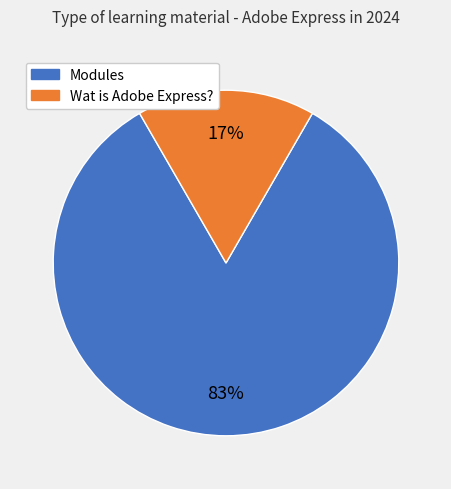

To the nearest percent, what is the average slice percentage?

50%